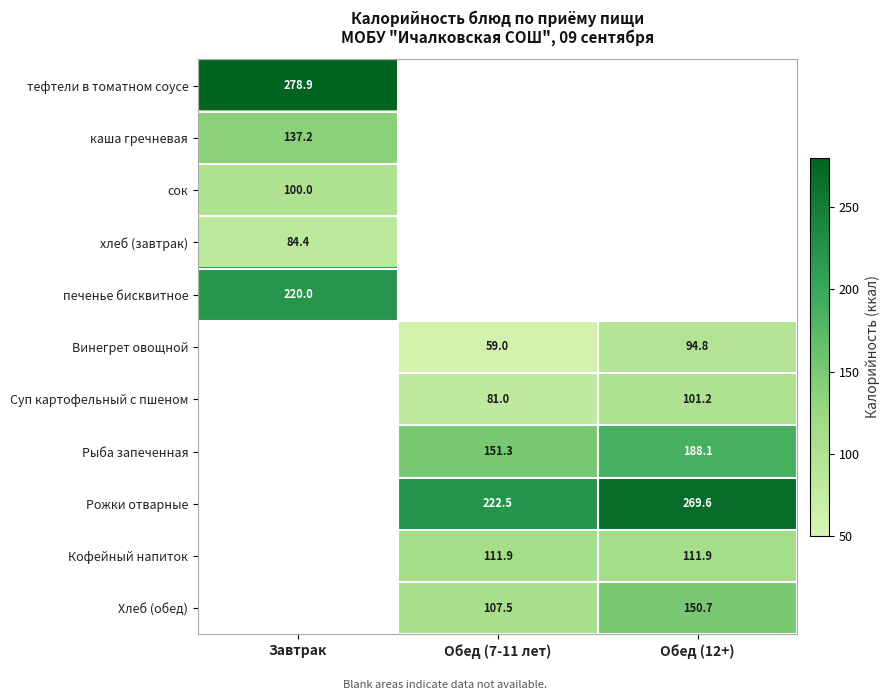

Is the value of Кофейный напиток at Обед (7-11 лет) greater than the value of хлеб (завтрак) at Завтрак?

Yes